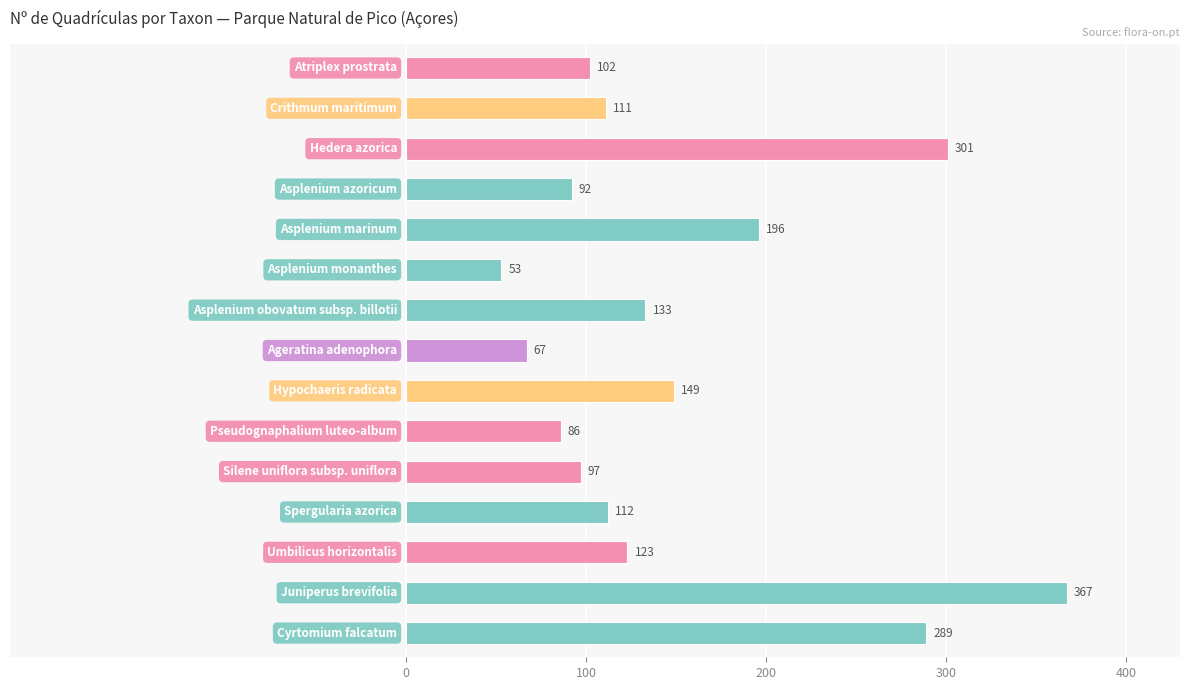

What is the maximum value shown in the chart?

367